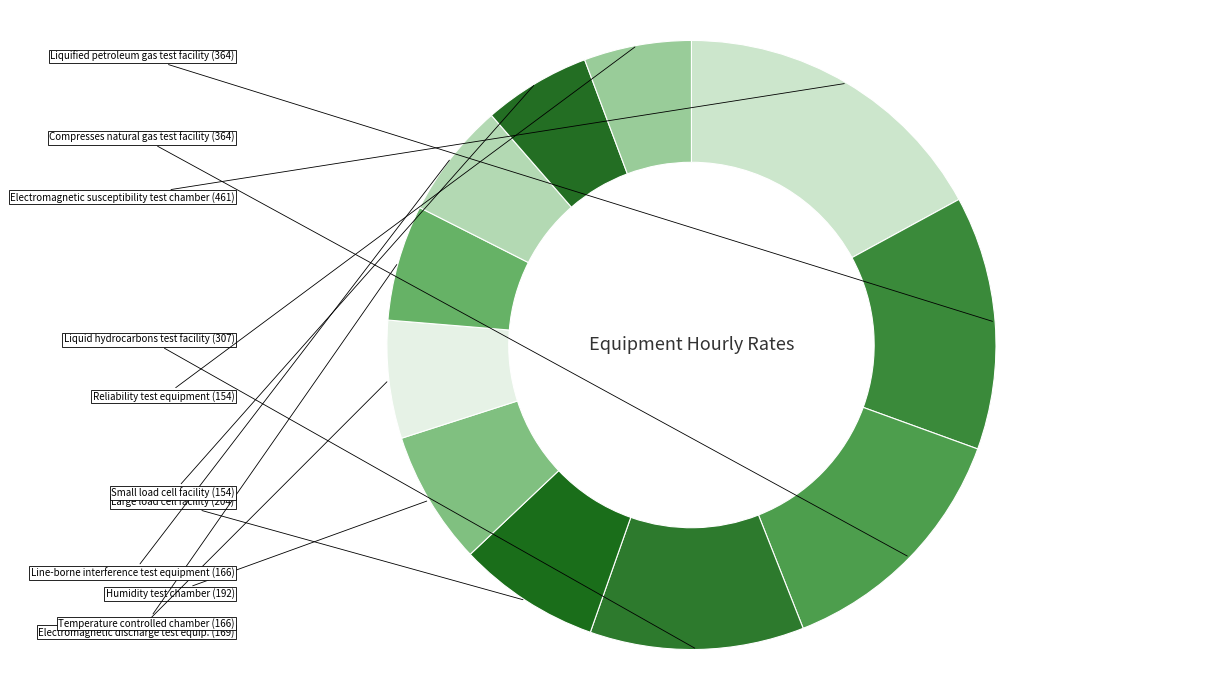

Rank the categories by value from highest to lowest.

EMST, LPG, CNG, LIQHYD, LARLOA, HUM, ESDT, TEMP, LINBOR, SMALOA, REL